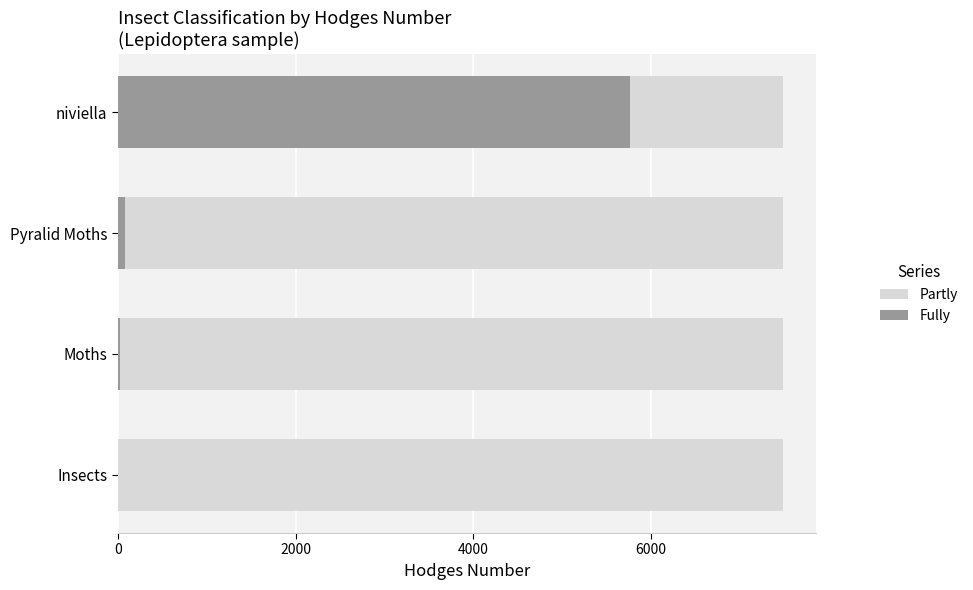

At which label does Fully reach its peak?

niviella